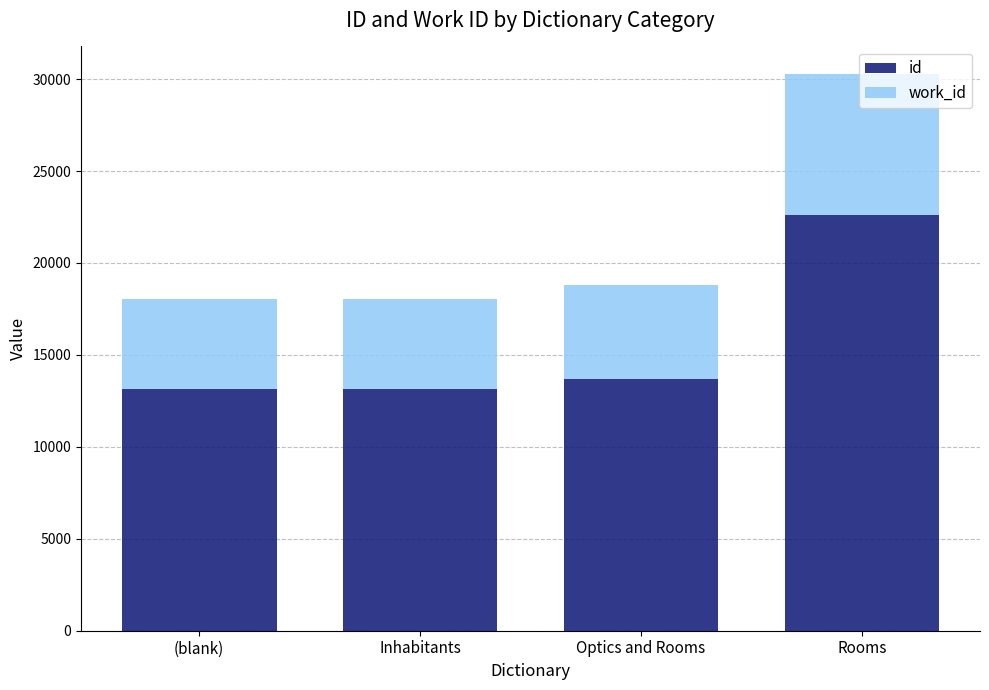

What is the minimum value for id?

13134